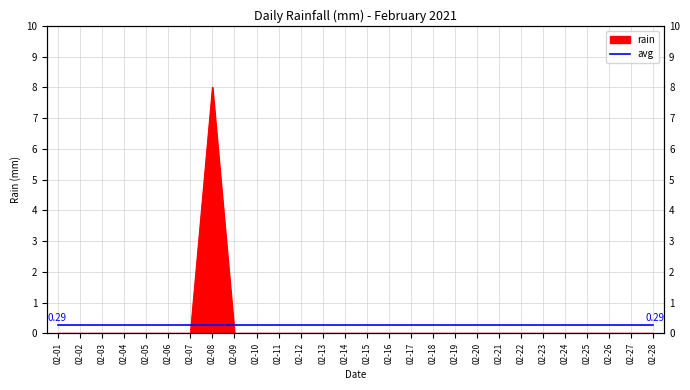

What is the difference between the maximum and minimum values?

8